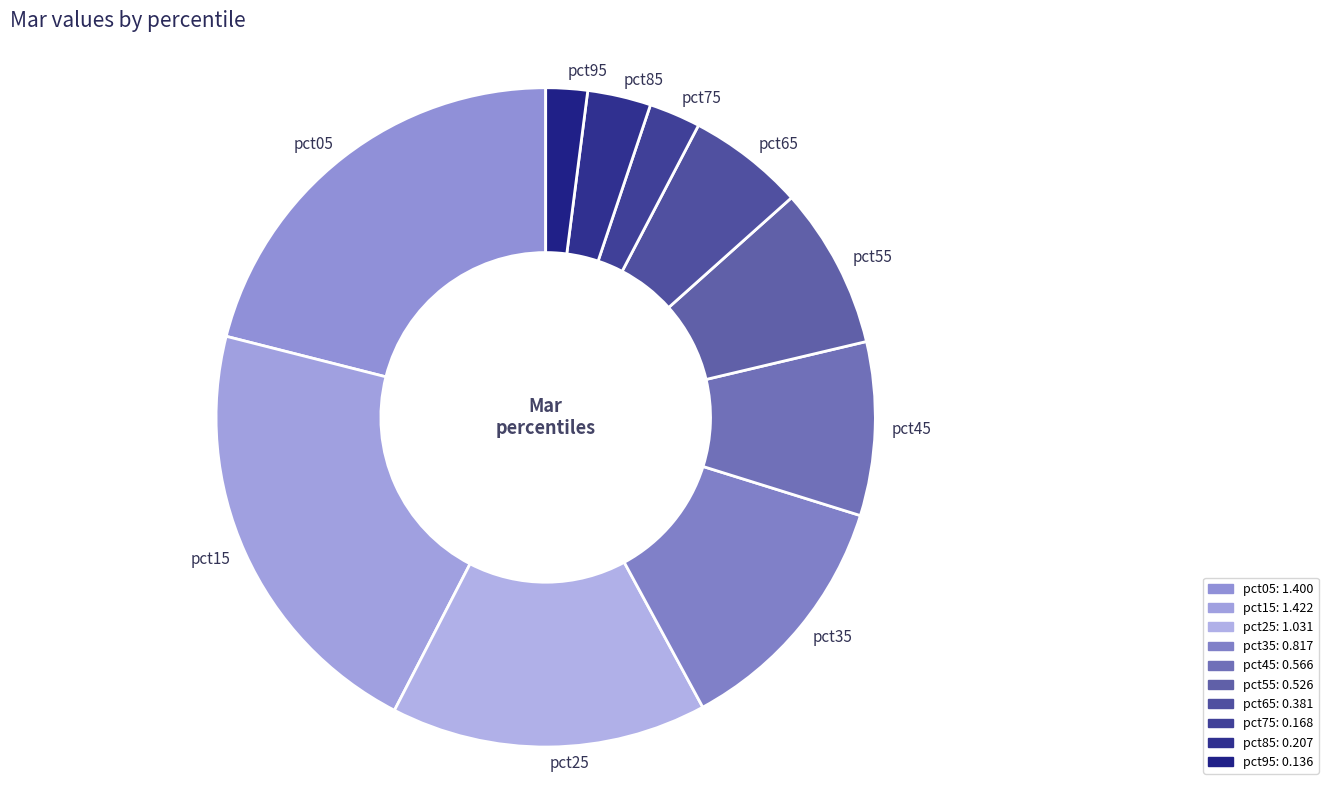

Which has a higher value, pct95 or pct05?

pct05